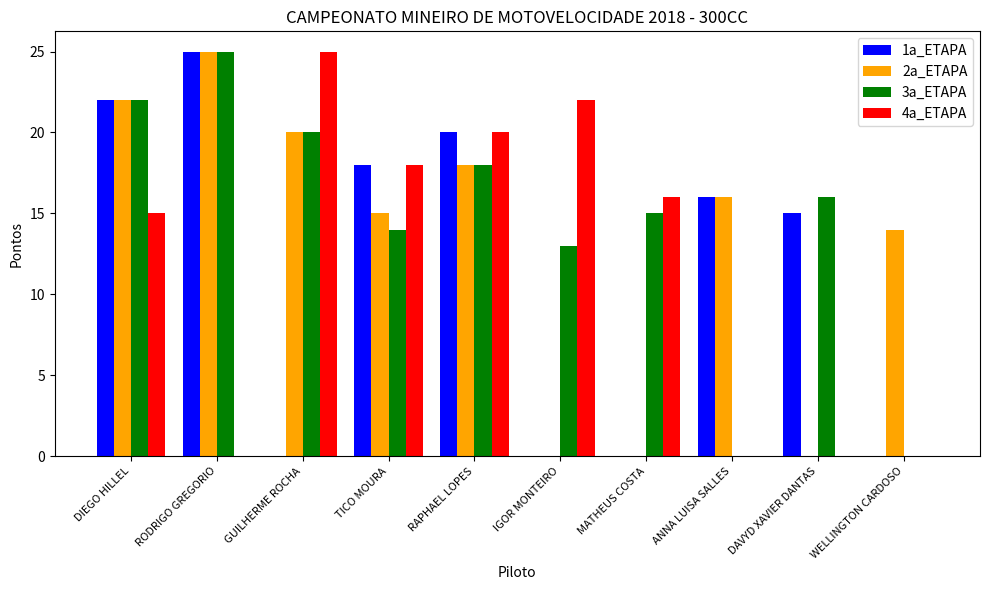

Reading left to right, list all the values displayed in this chart.

1a_ETAPA: DIEGO HILLEL=22	RODRIGO GREGORIO=25	GUILHERME ROCHA=0	TICO MOURA=18	RAPHAEL LOPES=20	IGOR MONTEIRO=0	MATHEUS COSTA=0	ANNA LUISA SALLES=16	DAVYD XAVIER DANTAS=15	WELLINGTON CARDOSO=0
2a_ETAPA: DIEGO HILLEL=22	RODRIGO GREGORIO=25	GUILHERME ROCHA=20	TICO MOURA=15	RAPHAEL LOPES=18	IGOR MONTEIRO=0	MATHEUS COSTA=0	ANNA LUISA SALLES=16	DAVYD XAVIER DANTAS=0	WELLINGTON CARDOSO=14
3a_ETAPA: DIEGO HILLEL=22	RODRIGO GREGORIO=25	GUILHERME ROCHA=20	TICO MOURA=14	RAPHAEL LOPES=18	IGOR MONTEIRO=13	MATHEUS COSTA=15	ANNA LUISA SALLES=0	DAVYD XAVIER DANTAS=16	WELLINGTON CARDOSO=0
4a_ETAPA: DIEGO HILLEL=15	RODRIGO GREGORIO=0	GUILHERME ROCHA=25	TICO MOURA=18	RAPHAEL LOPES=20	IGOR MONTEIRO=22	MATHEUS COSTA=16	ANNA LUISA SALLES=0	DAVYD XAVIER DANTAS=0	WELLINGTON CARDOSO=0